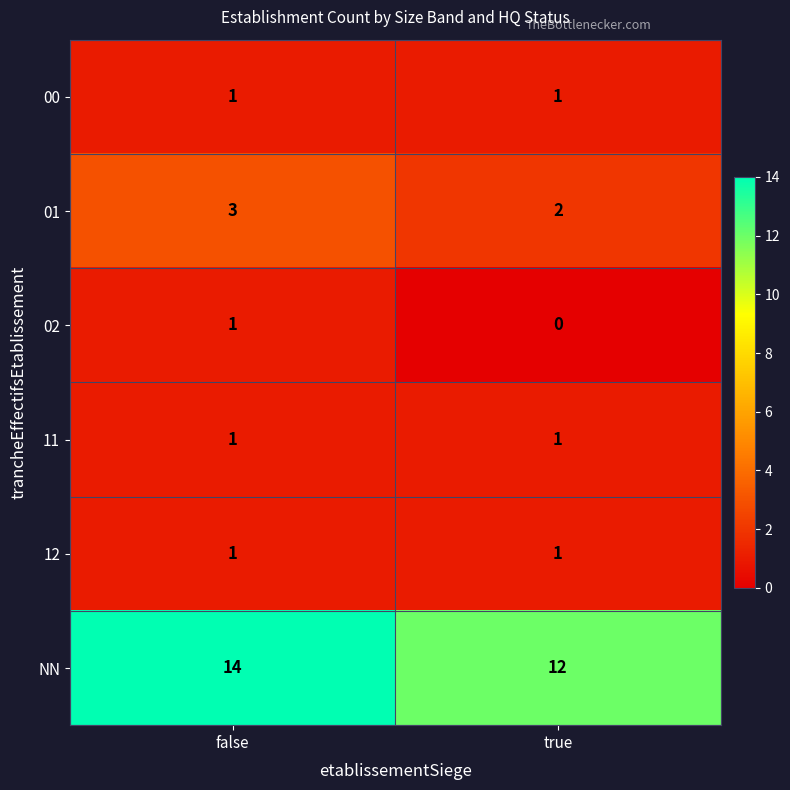

Which category has the highest value across all series?

false